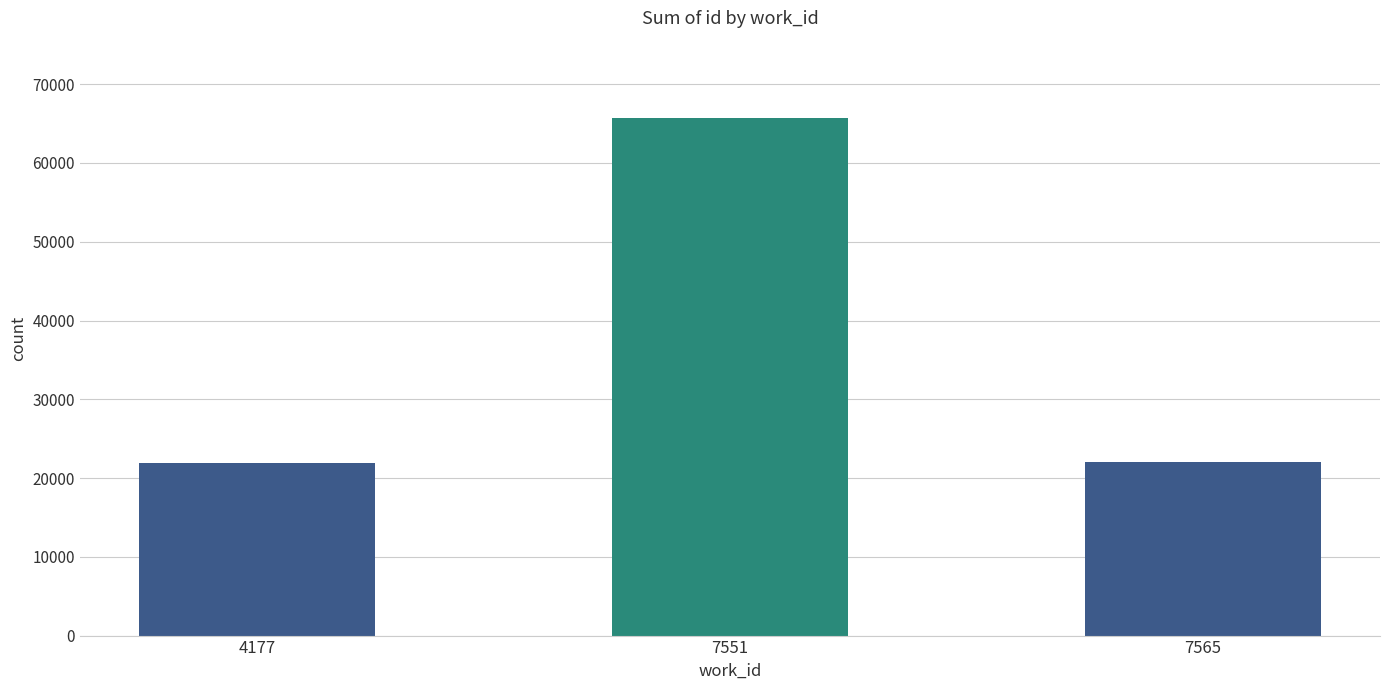

Read the value at 4177, to the nearest 100.

21900